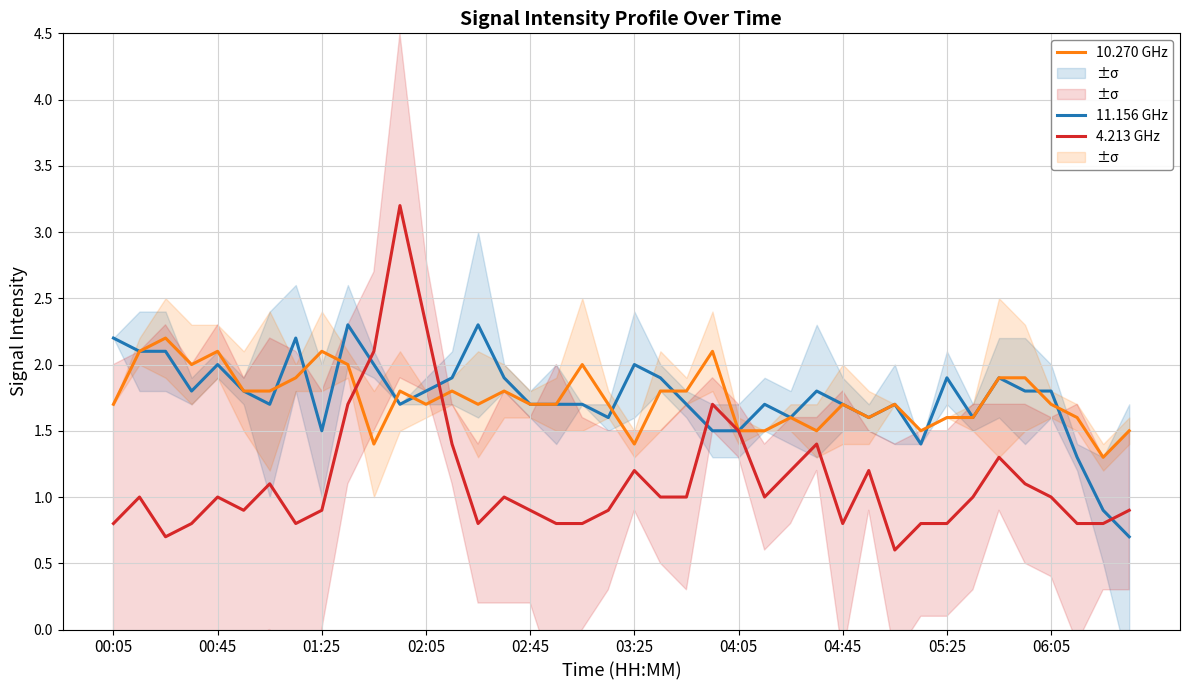

What is the minimum value for 4.213 GHz?

0.6